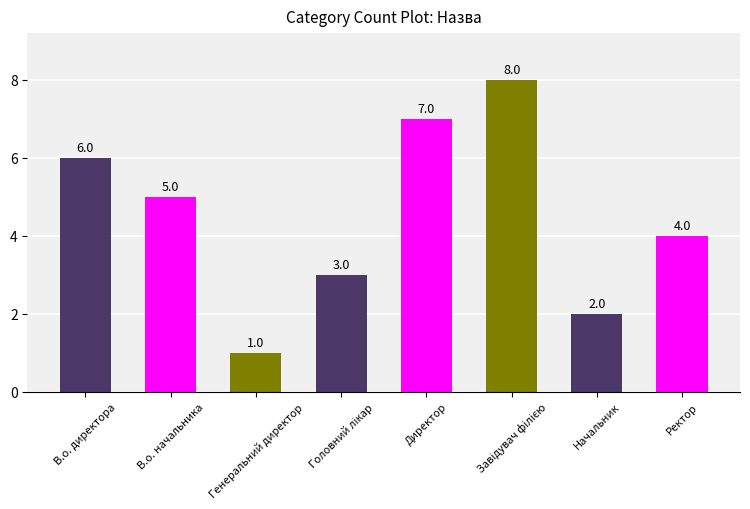

How many data points are less than 5?

4